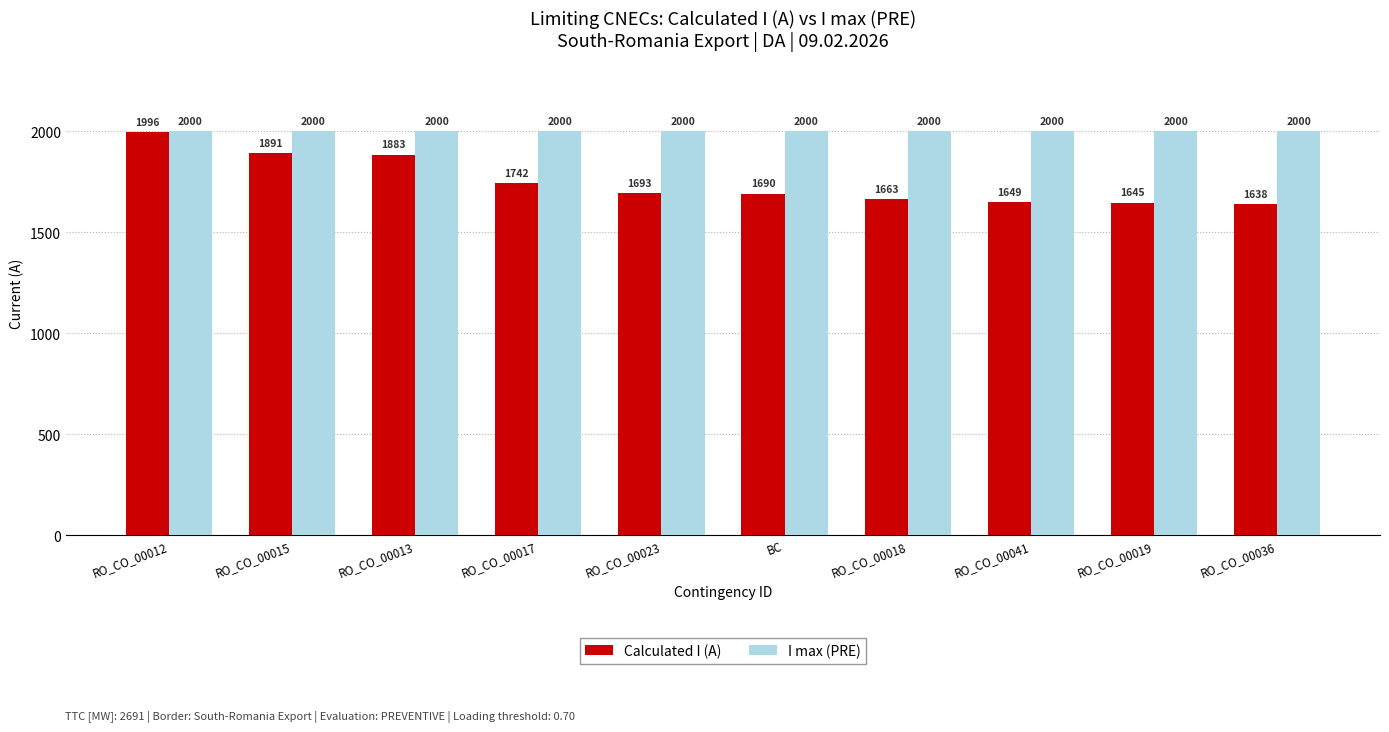

The I max (PRE) series shows 2000 at RO_CO_00017. True or false?

True